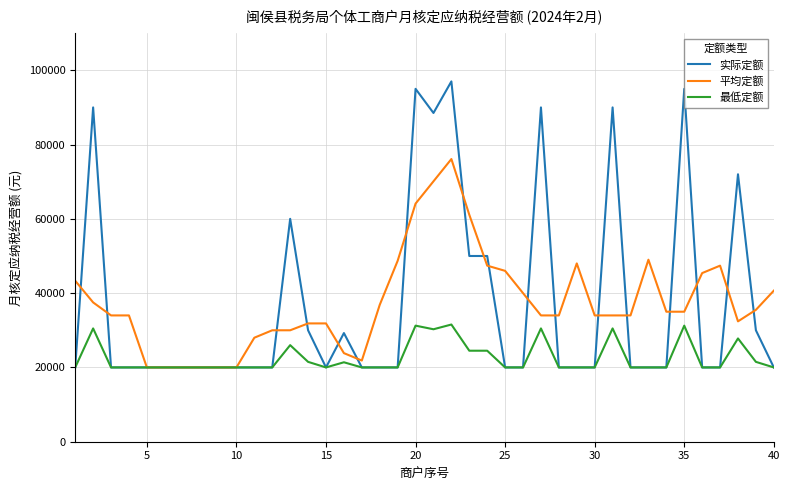

What is the minimum value for 平均定额?

20000.0